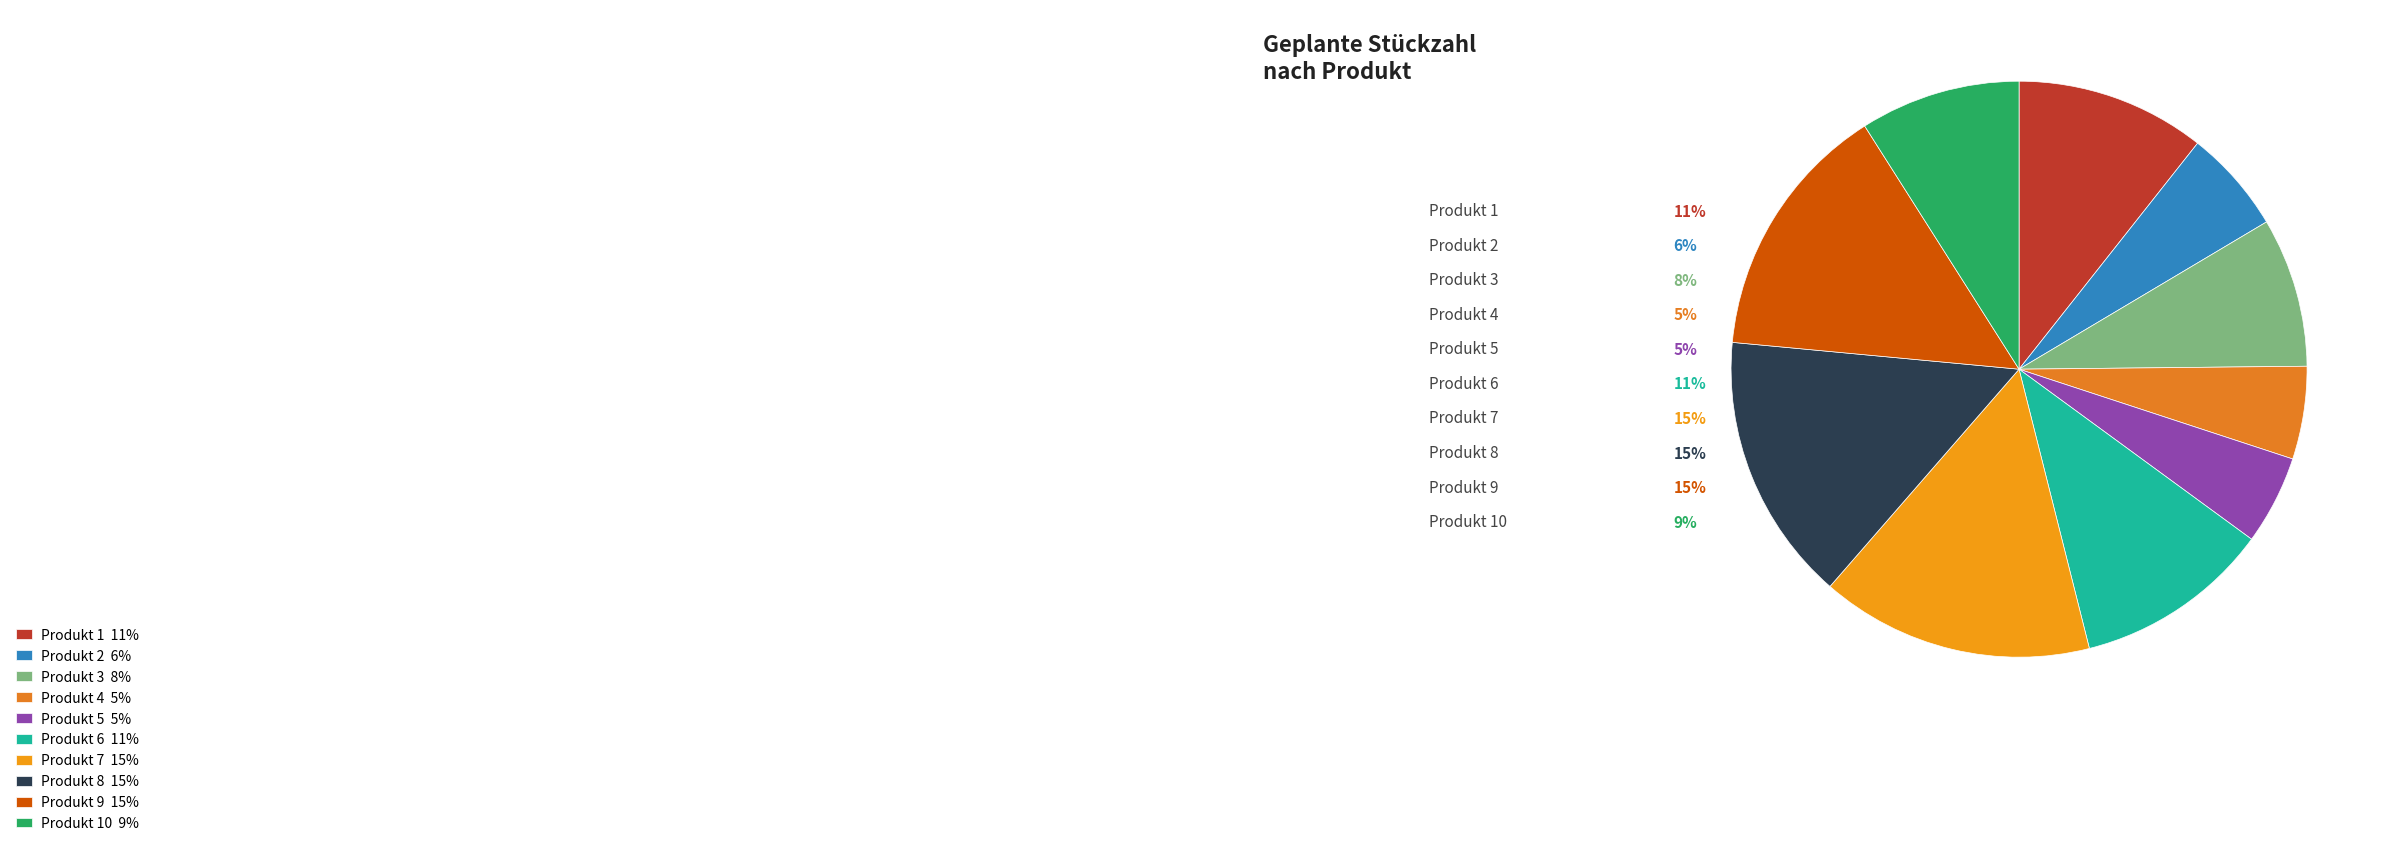

Combined, what portion of the pie is Produkt 7 and Produkt 10?

24.3%